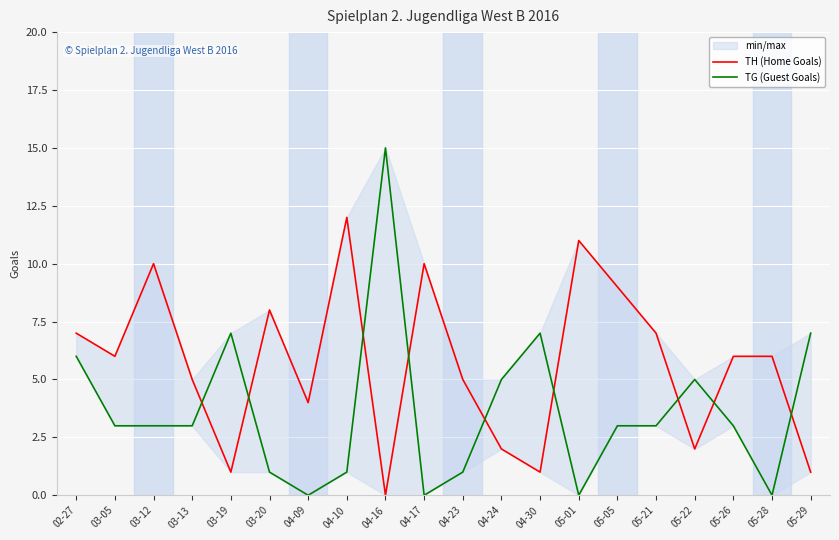

What is the average value of the TH (Home Goals) series?

6